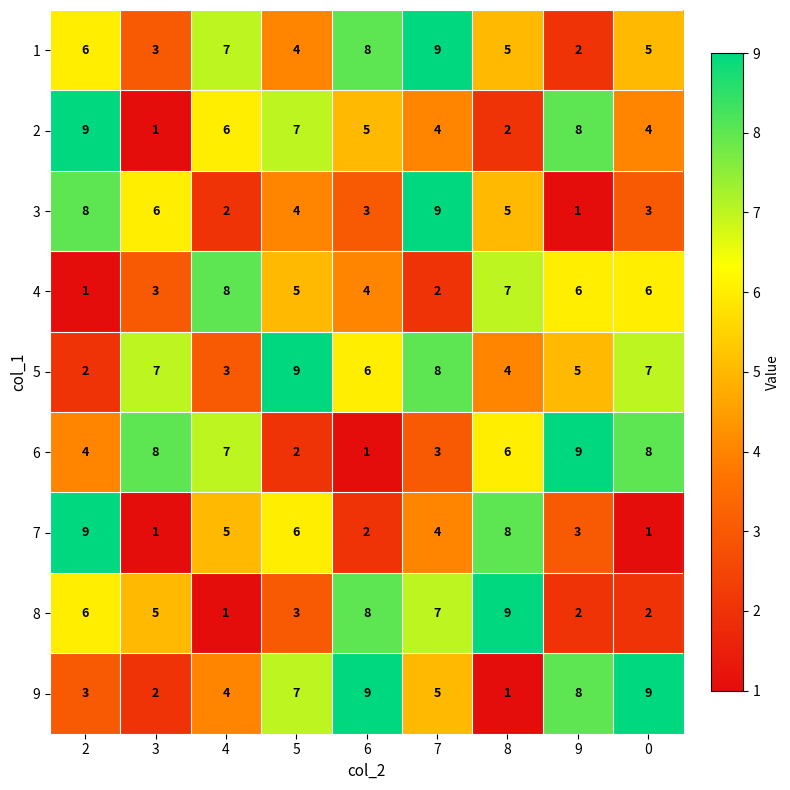

Which series has the largest total across all categories?

5